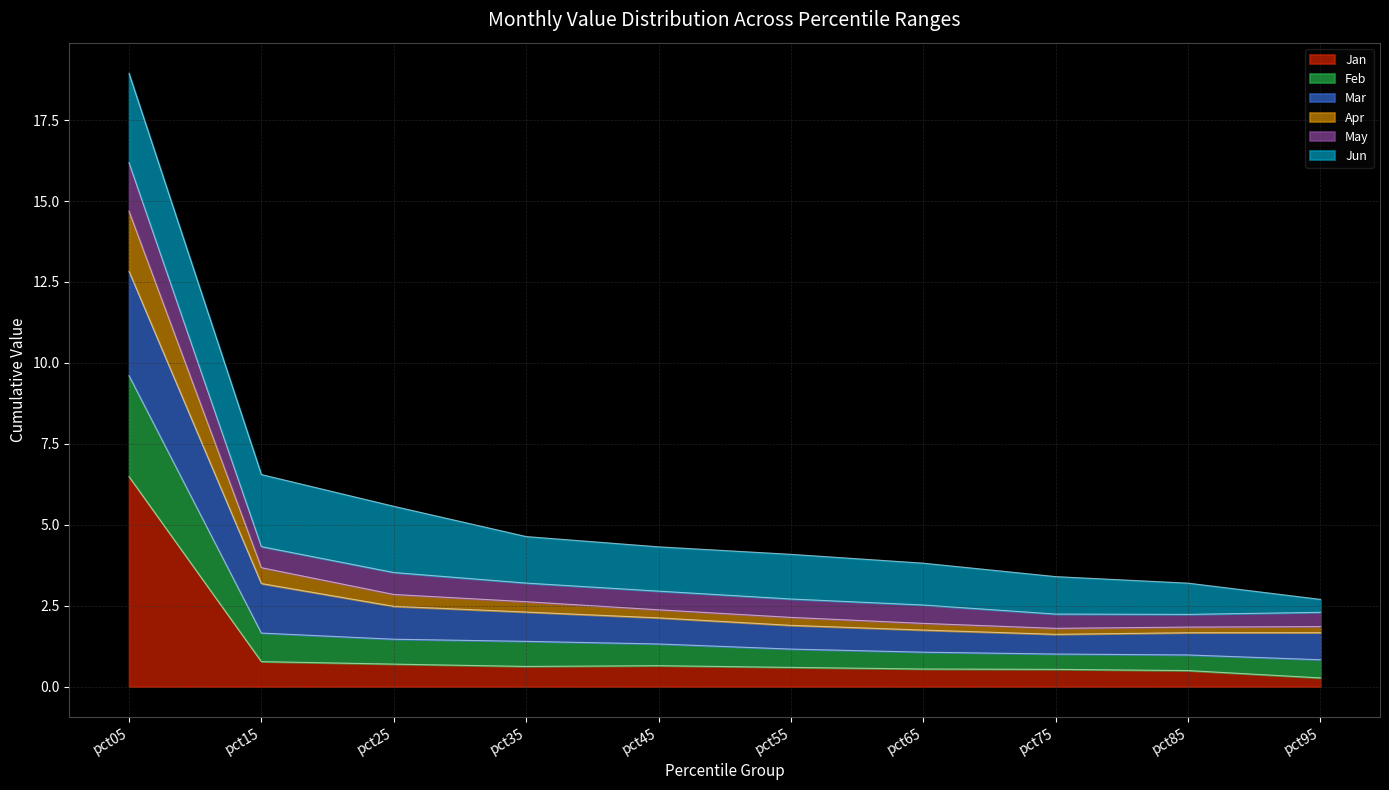

At which label does Jan reach its peak?

pct05